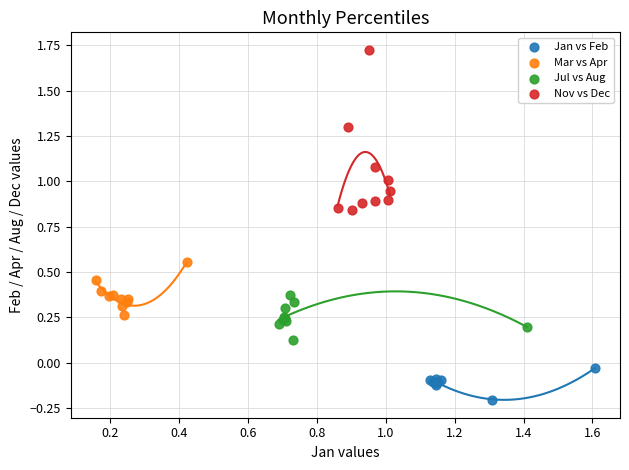

What are all the series names shown in the legend?

Jan vs Feb, Mar vs Apr, Jul vs Aug, Nov vs Dec